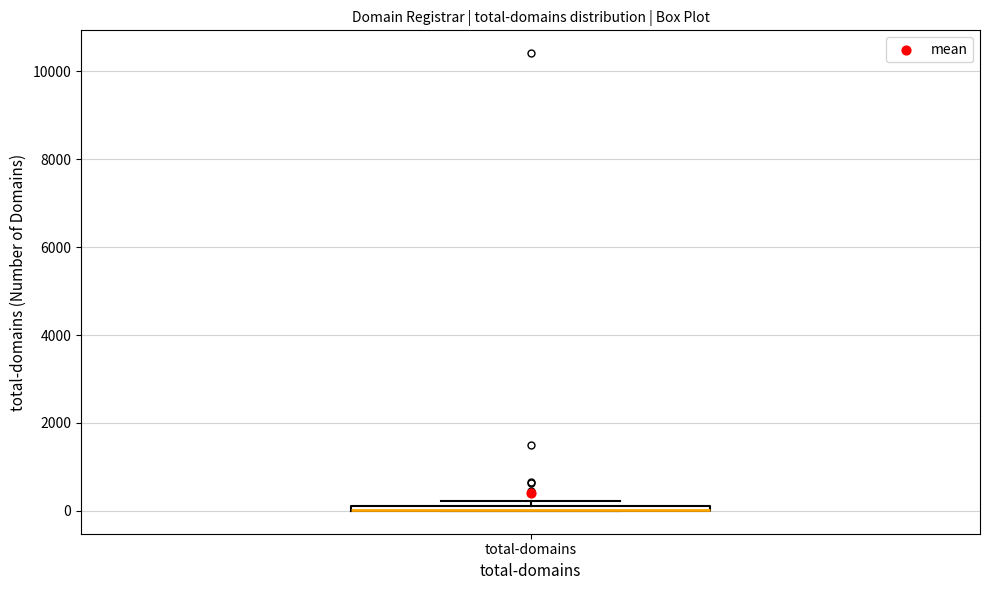

Where is the lower edge of the box for total-domains on the y-axis? The values are not printed on the chart, so give them approximately, as read against the axis.

0